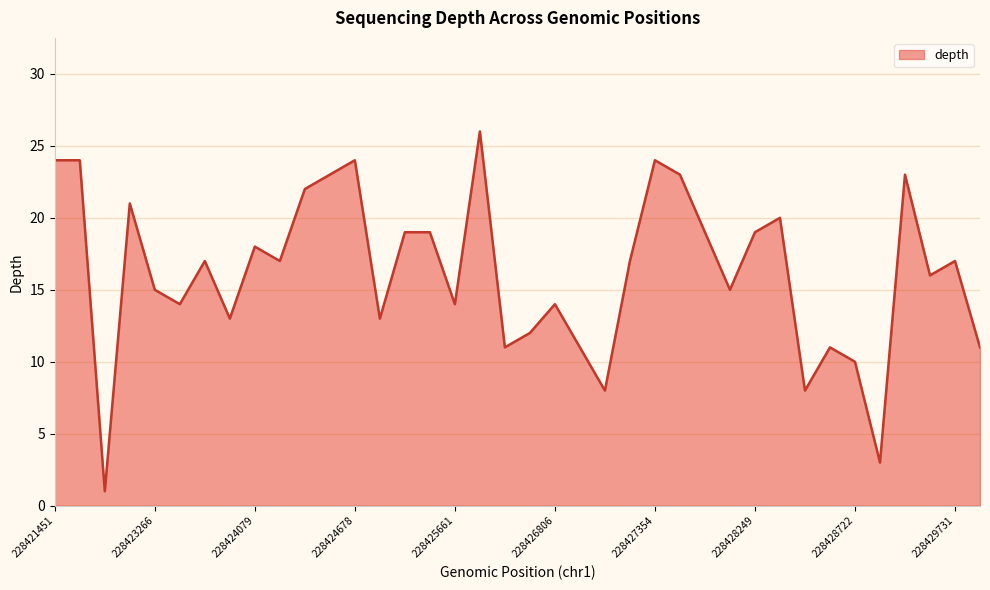

What is the greatest value displayed?

26